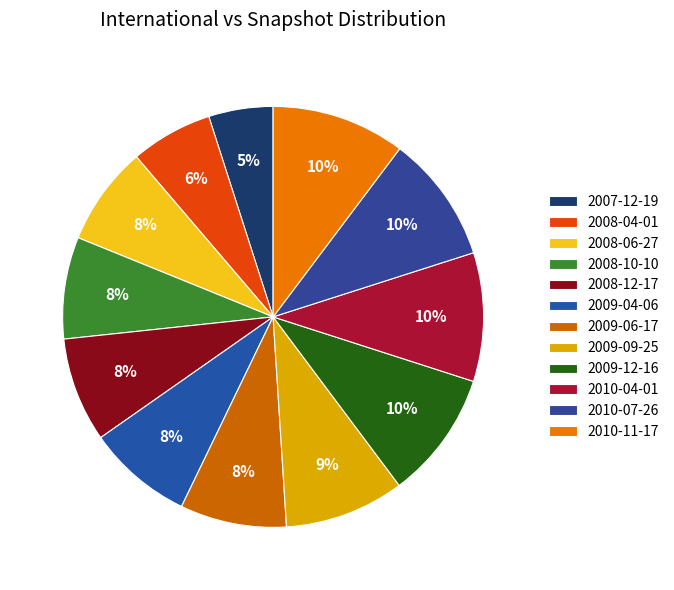

To the nearest percent, what is the difference between the largest and smallest slice percentages?

5%